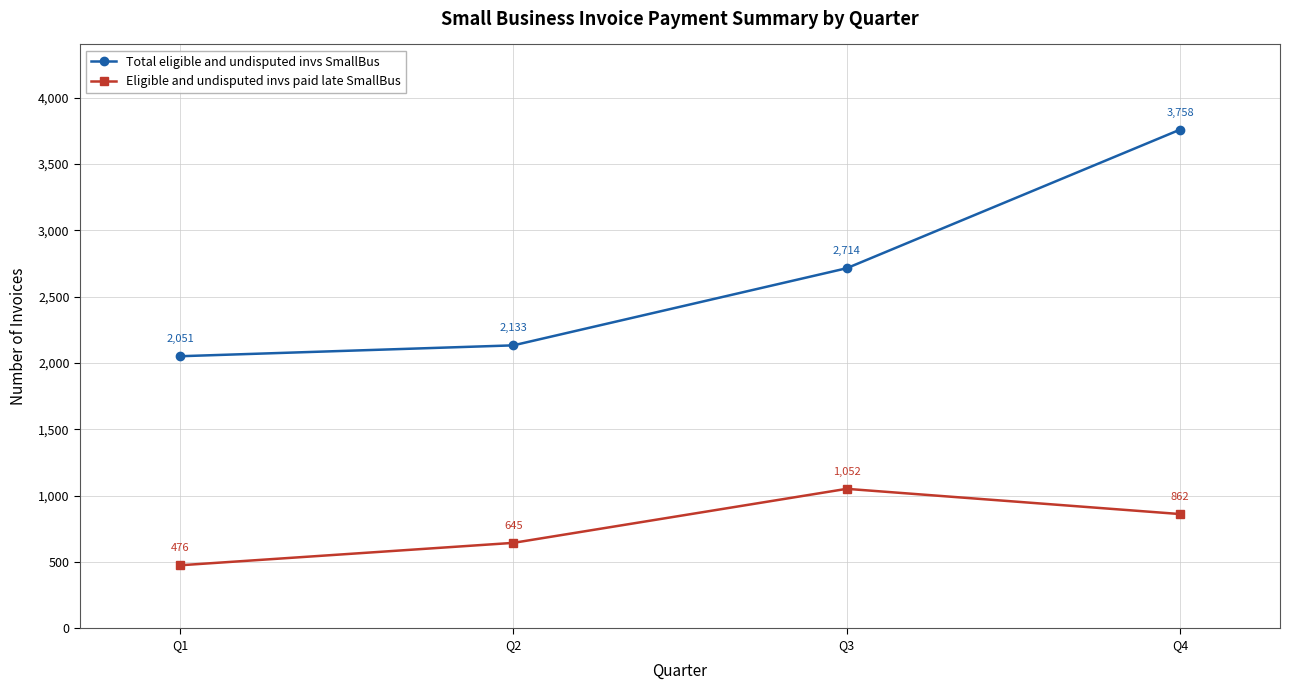

What is the value of the Eligible and undisputed invs paid late SmallBus point at the 4th from the left?

862